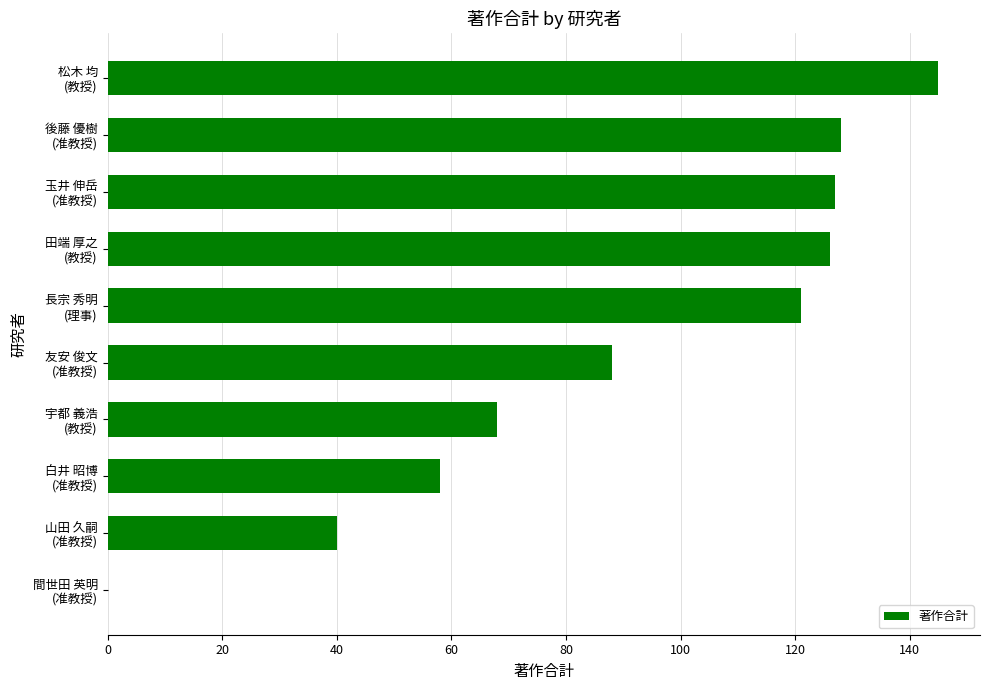

What is the sum of all values?

901